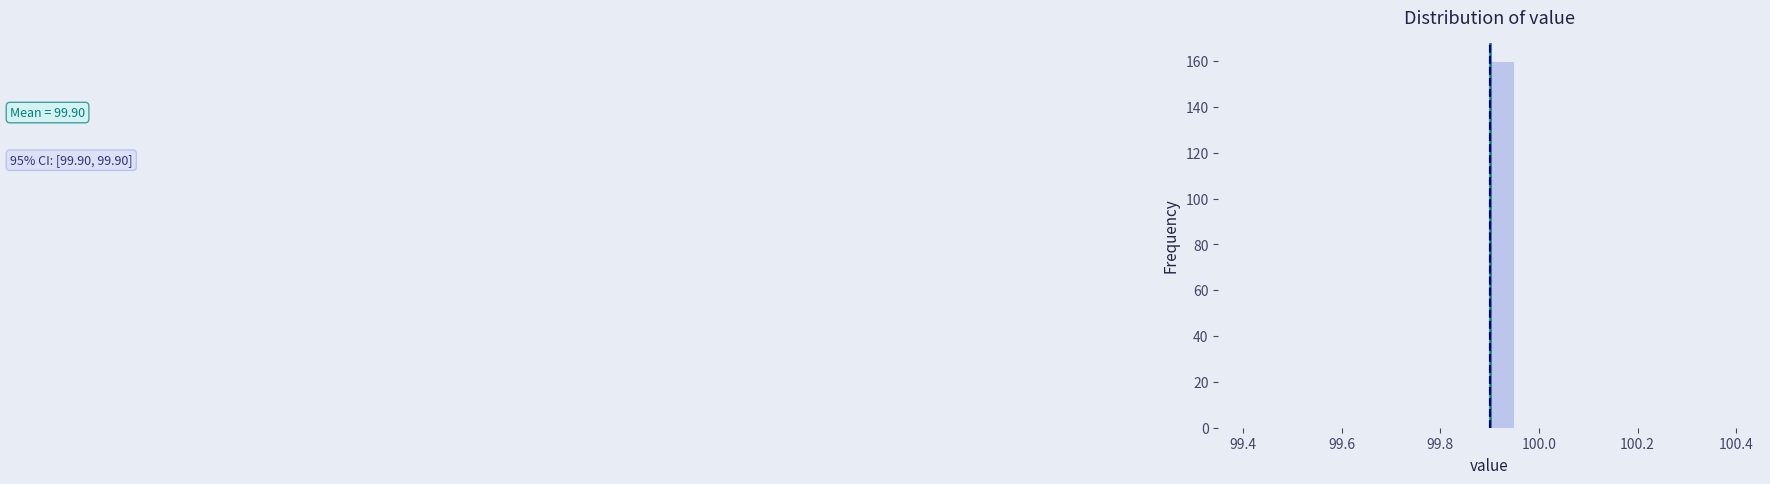

Around what value on the x-axis is the tallest bar? Give the approximate position of its centre, as read against the axis.

99.92